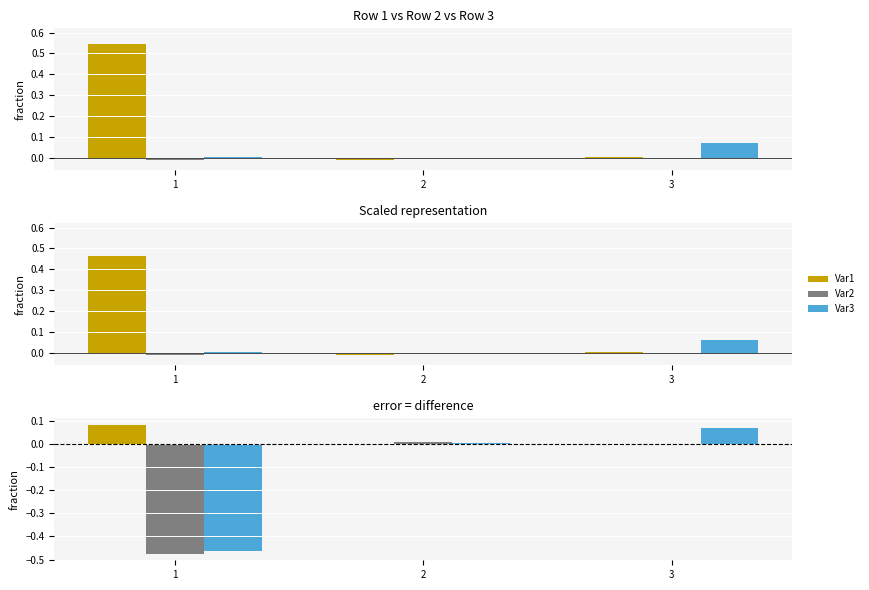

Is the value of Var3 at 1 greater than the value of Var2 at 1?

Yes